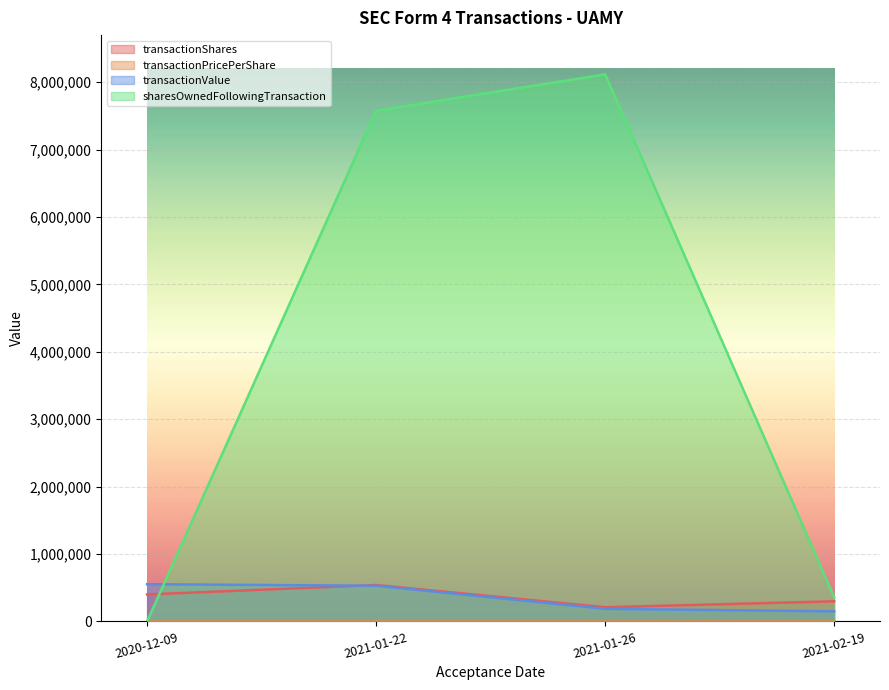

At which label does sharesOwnedFollowingTransaction first exceed 7577062?

2021-01-26